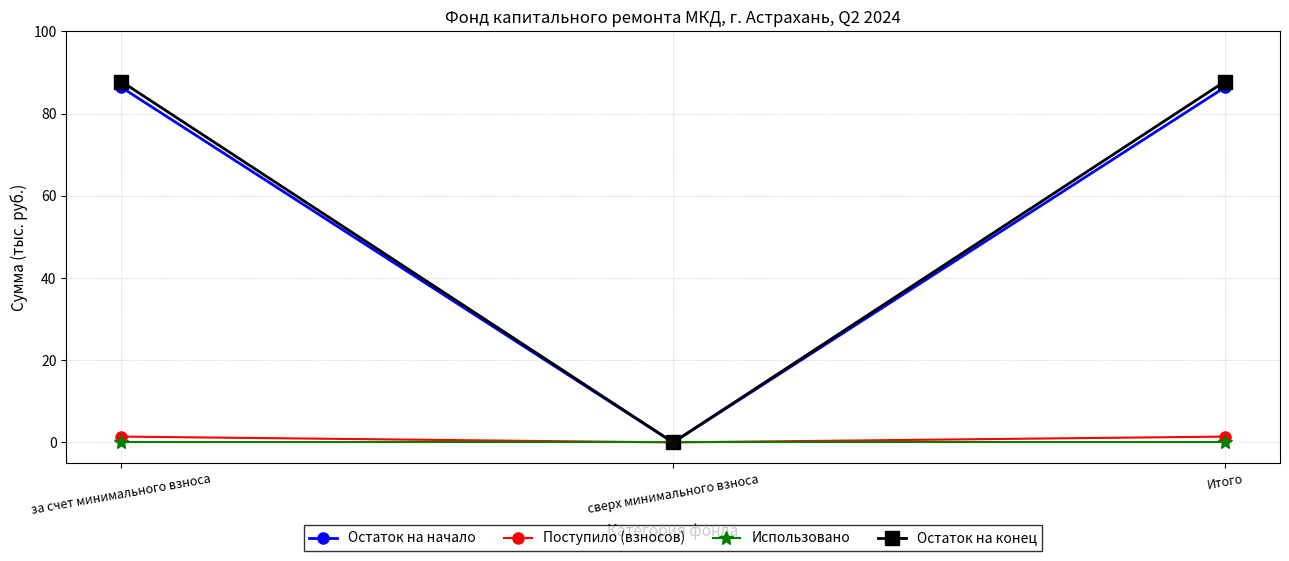

Between за счет минимального взноса and сверх минимального взноса, which series saw the biggest shift?

Остаток на конец